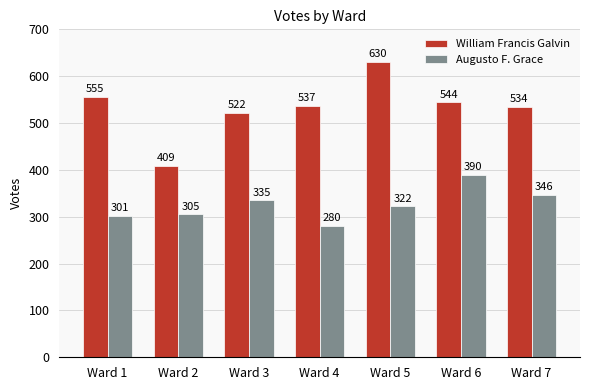

What is the value of the William Francis Galvin bar at the 7th from the left?

534